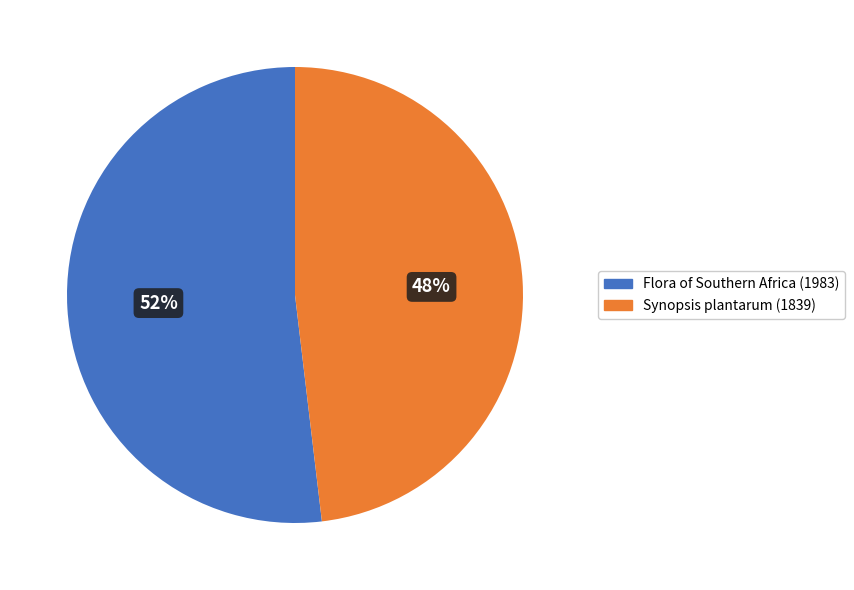

Is it true that Synopsis plantarum (1839) is 56% of the pie?

False